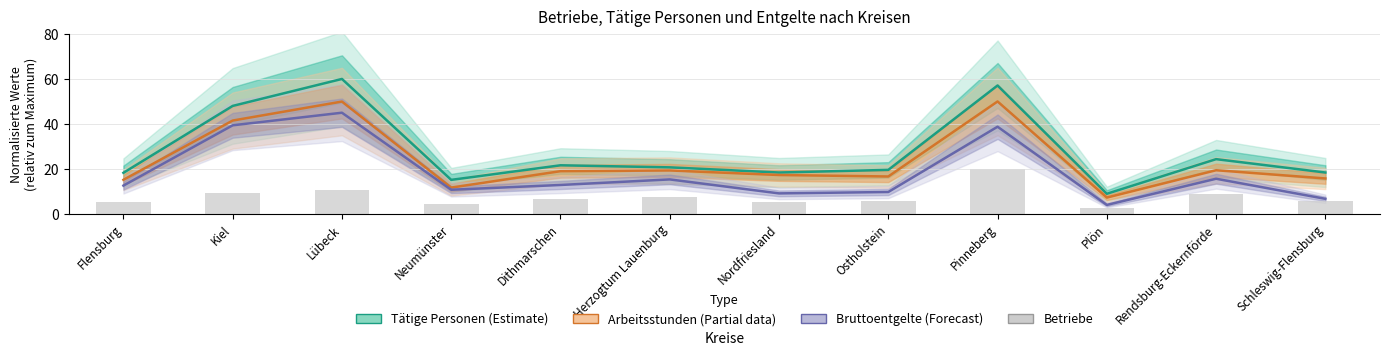

The Bruttoentgelte (Forecast) series shows 6.1 at Dithmarschen. True or false?

False